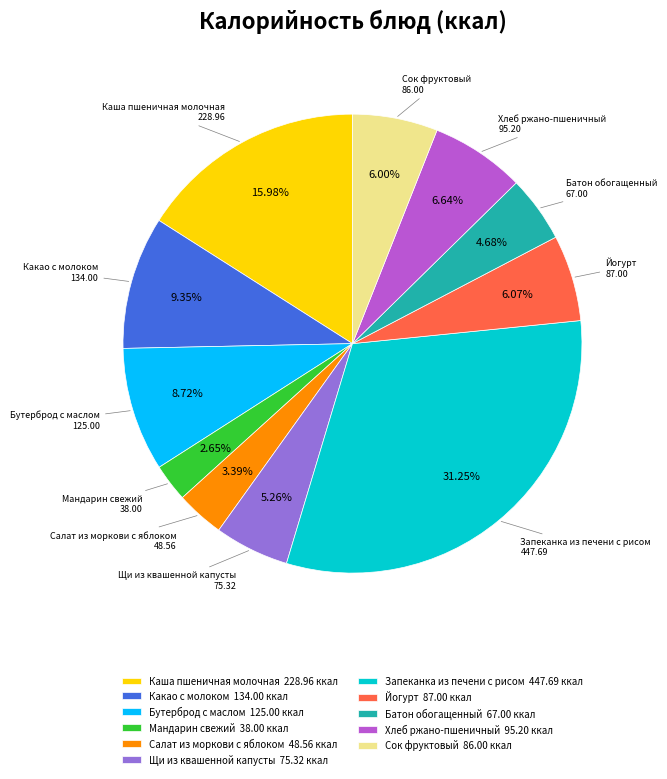

Count the number of slices in the pie.

11